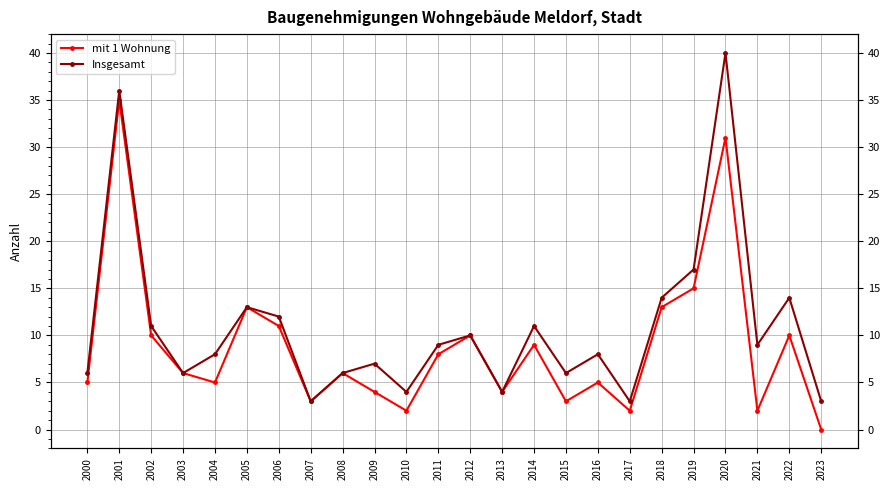

What is the maximum value shown in the chart?

40